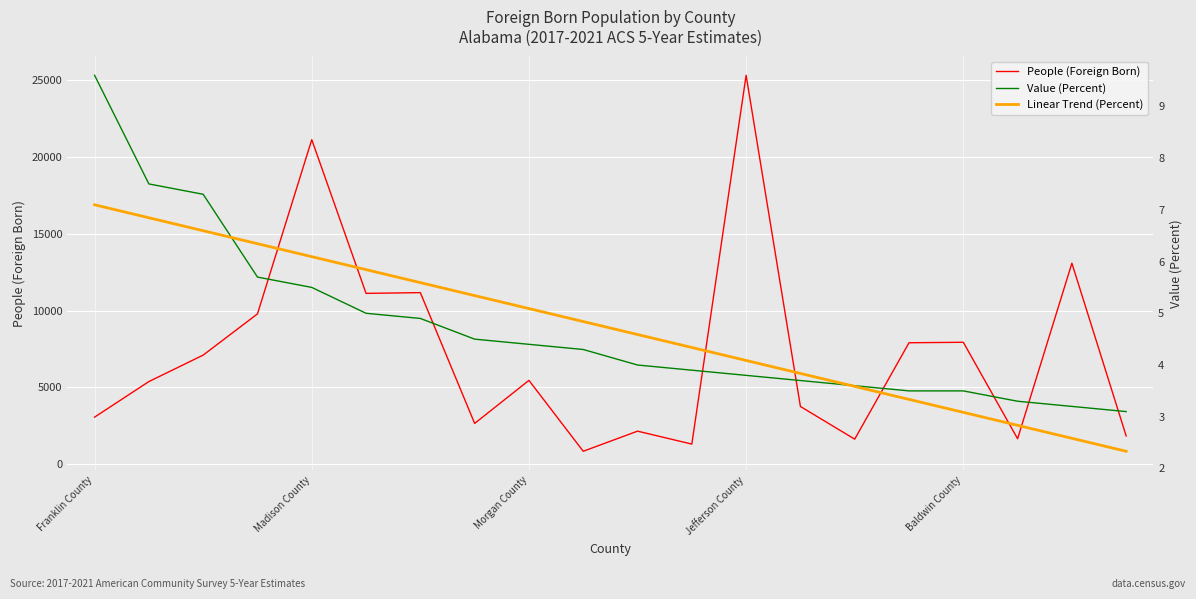

Reading left to right, what are all the values shown in this chart?

People (Foreign Born): 3060.0	5377.0	7102.0	9788.0	21143.0	11125.0	11173.0	2650.0	5455.0	835.0	2146.0	1303.0	25337.0	3754.0	1624.0	7907.0	7938.0	1653.0	13092.0	1832.0
Value (Percent): 9.6	7.5	7.3	5.7	5.5	5.0	4.9	4.5	4.4	4.3	4.0	3.9	3.8	3.7	3.6	3.5	3.5	3.3	3.2	3.1
Linear Trend (Percent): 7.1	6.8	6.6	6.3	6.1	5.8	5.6	5.3	5.1	4.8	4.6	4.3	4.1	3.8	3.6	3.3	3.1	2.8	2.6	2.3